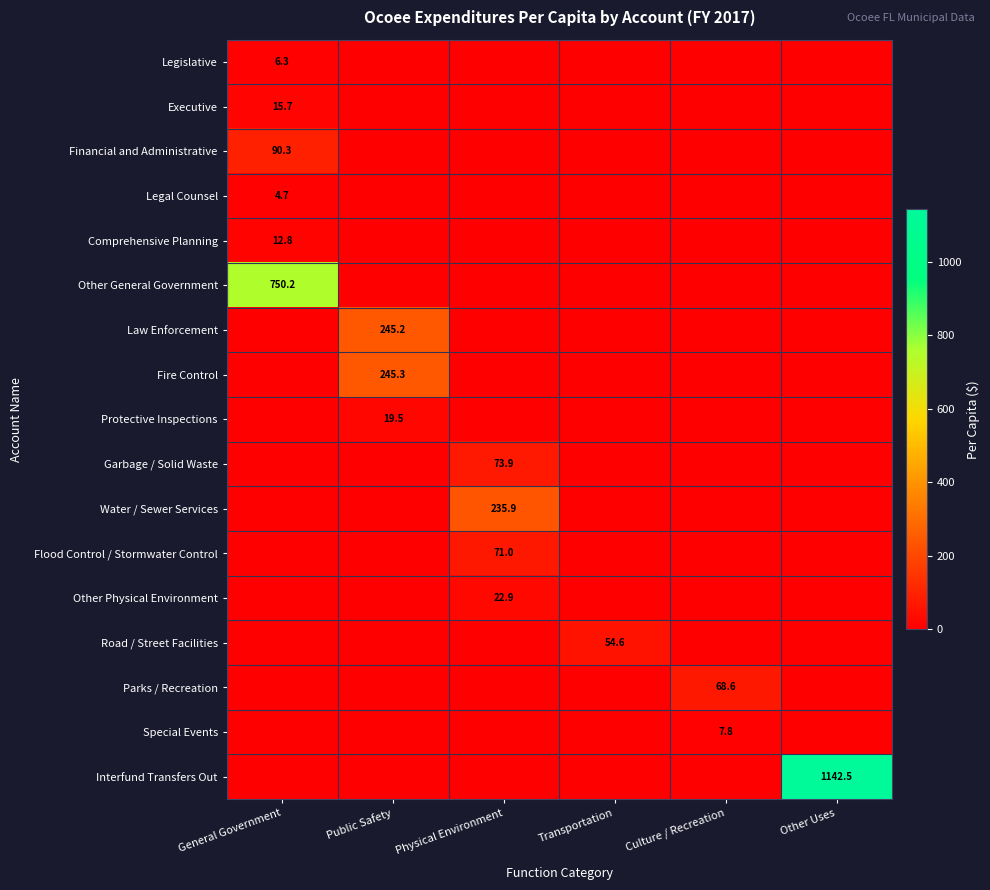

The Other General Government series shows 750.2 at General Government. True or false?

True